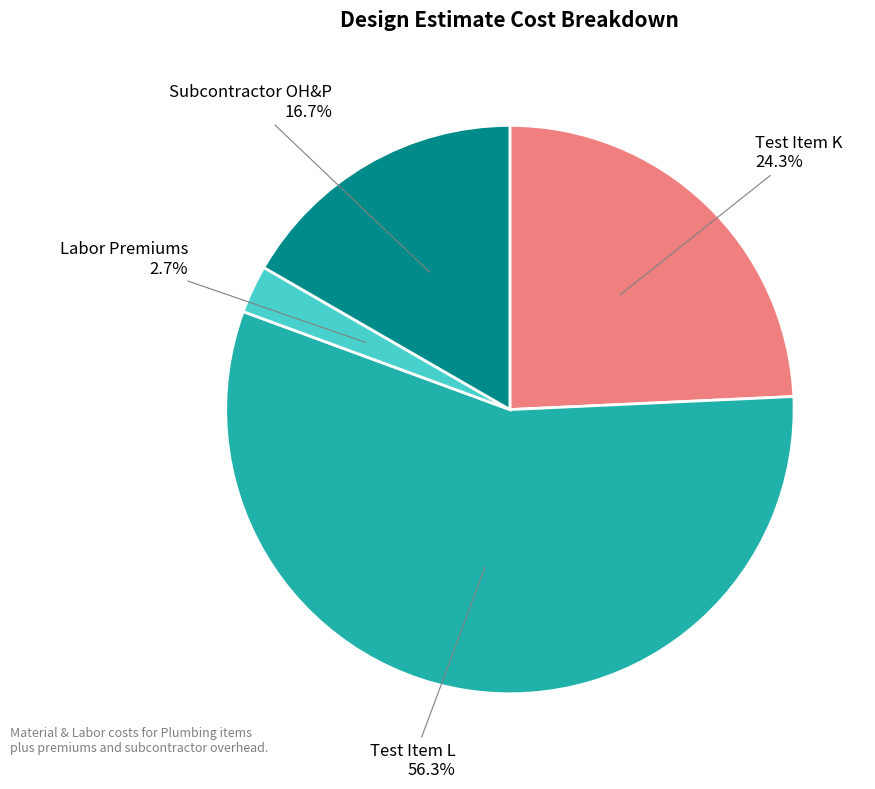

Count the number of slices in the pie.

4